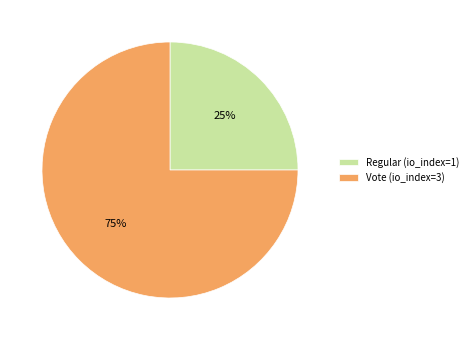

Which category has the biggest portion of the pie?

Vote (io_index=3)